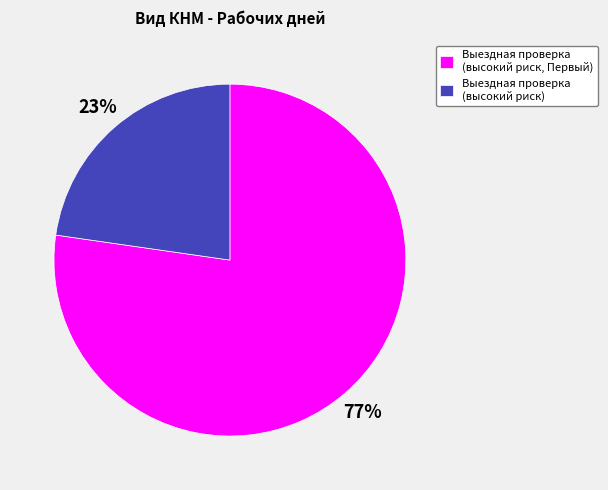

Is it true that Выездная проверка (высокий риск, Первый) is 90% of the pie?

False